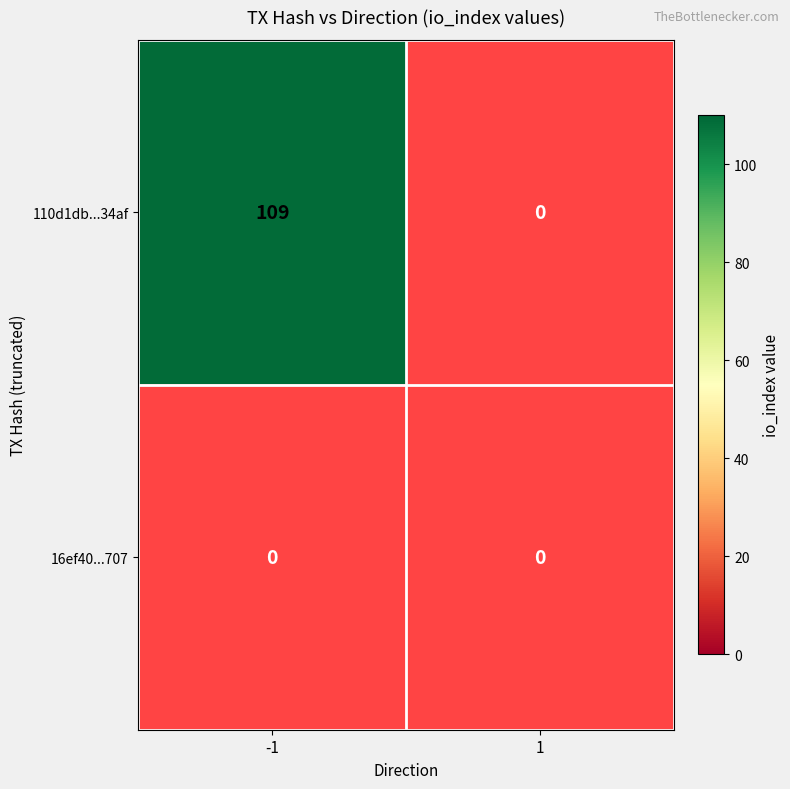

True or false: 110d1db387339c8f00e5378272d7c0cb66734af has a value of 0 at 1.

True